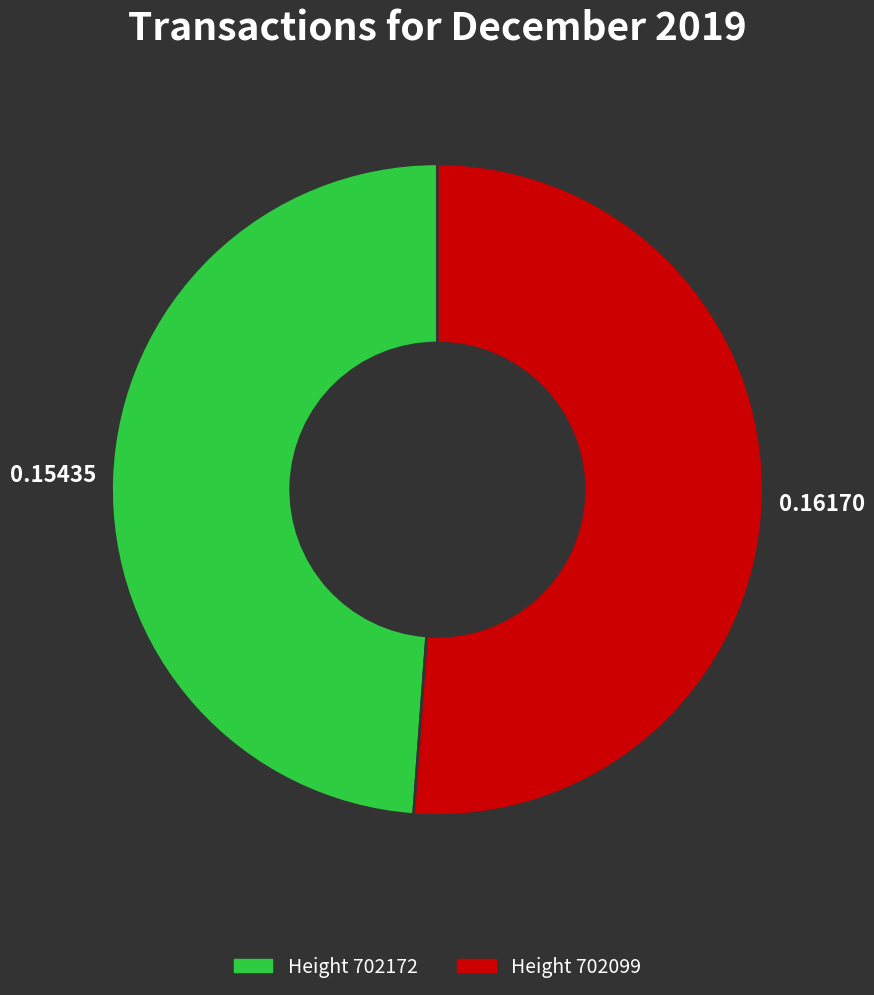

Does any single category account for the majority?

Yes